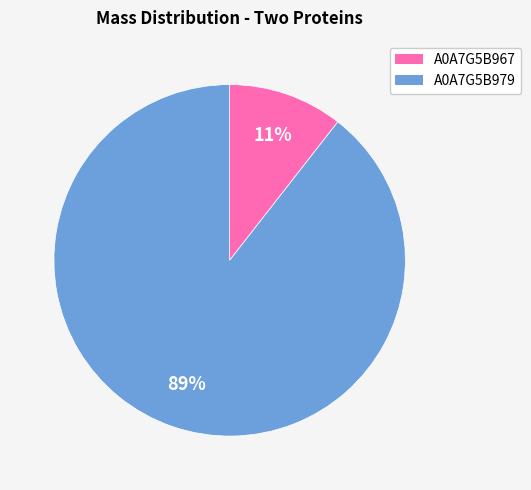

What is the smallest slice in the pie chart?

A0A7G5B967